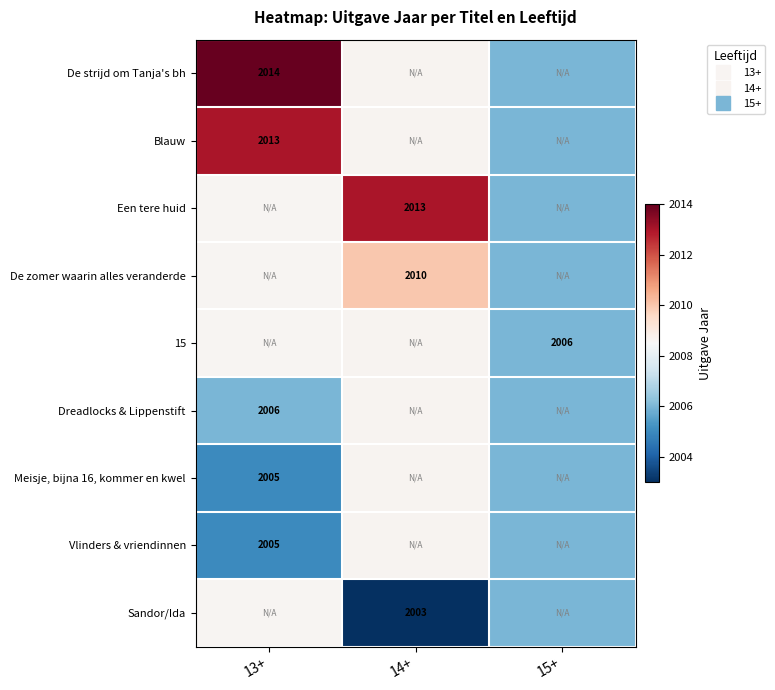

The Blauw series shows 2008.7 at 14+. True or false?

True